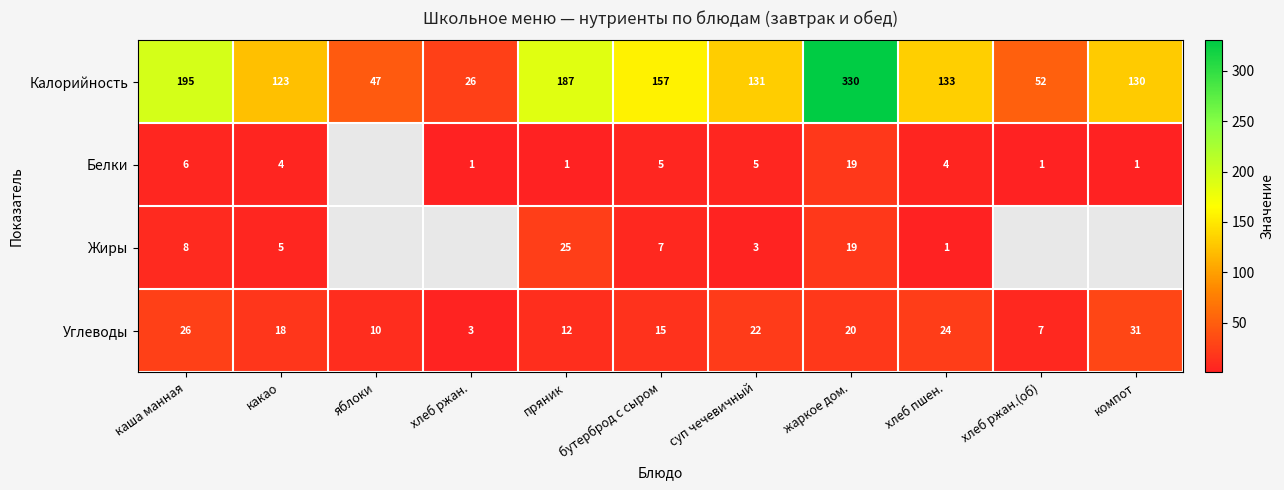

Rank the categories by Углеводы value from highest to lowest.

компот, каша манная, хлеб пшен., суп чечевичный, жаркое дом., какао, бутерброд с сыром, пряник, яблоки, хлеб ржан.(об), хлеб ржан.